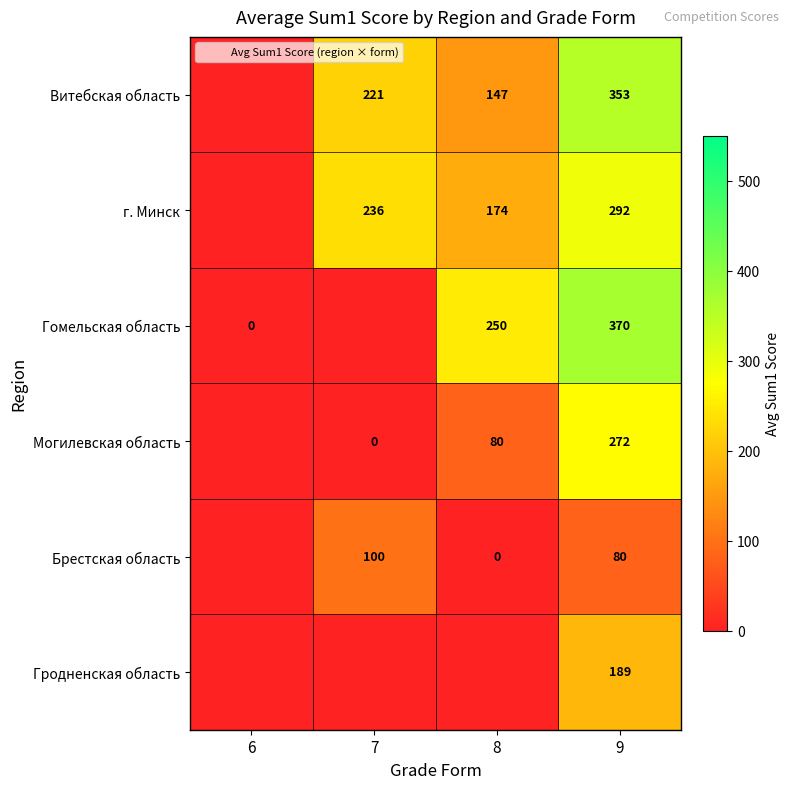

What is the difference between the Могилевская область values at 7 and 8?

80